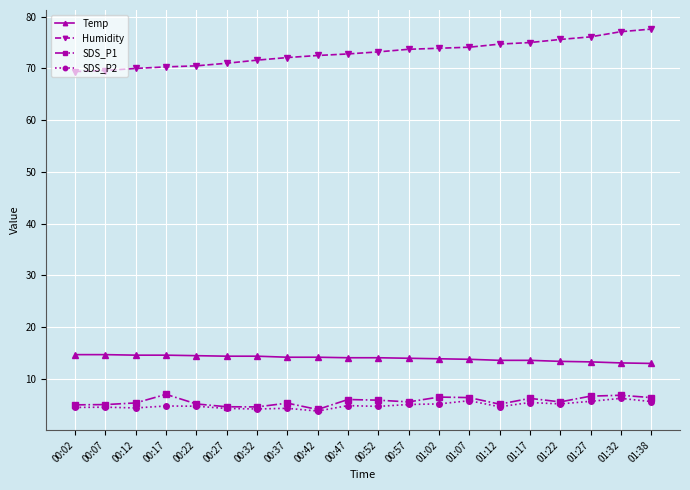

What is the lowest value of the SDS_P2 series?

3.8